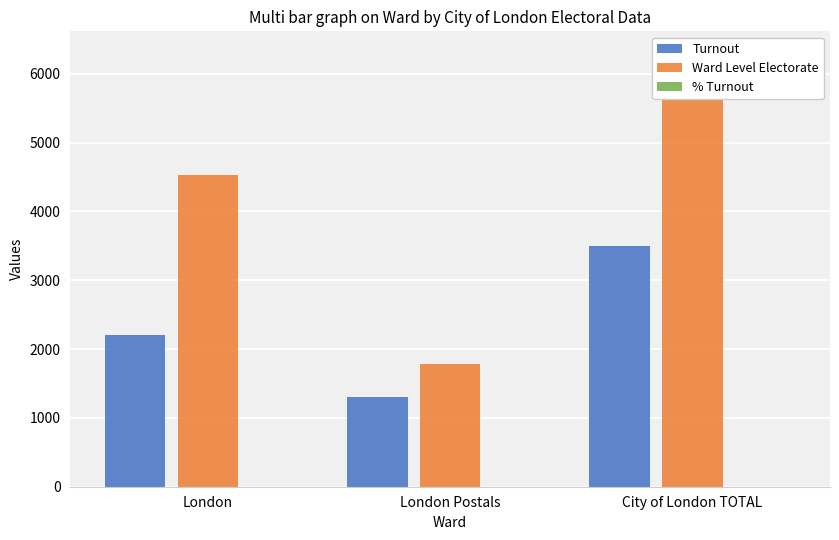

At how many categories does at least one series exceed 5759?

1